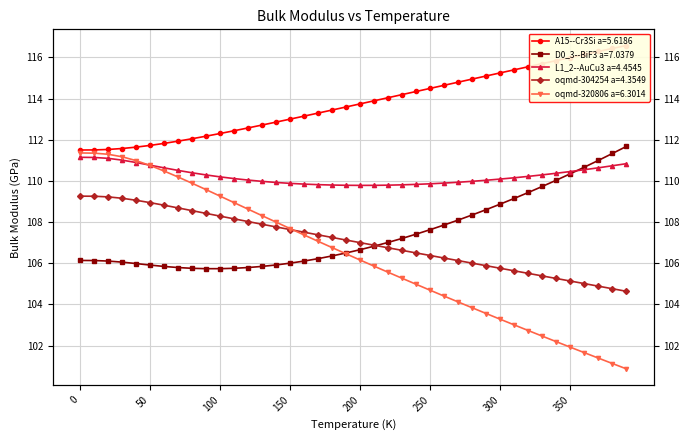

What is the sum of all A15--Cr3Si a=5.6186 values?

4550.2